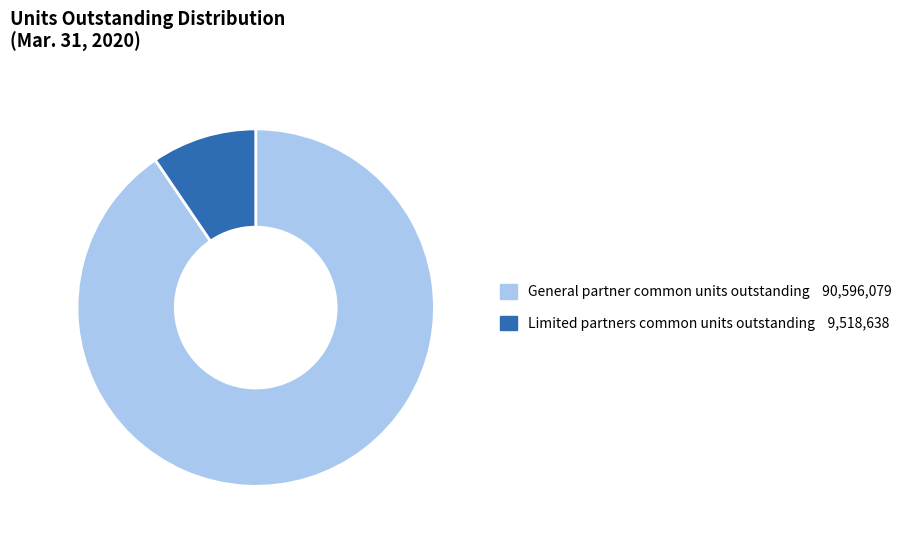

What is the majority slice?

General partner common units outstanding